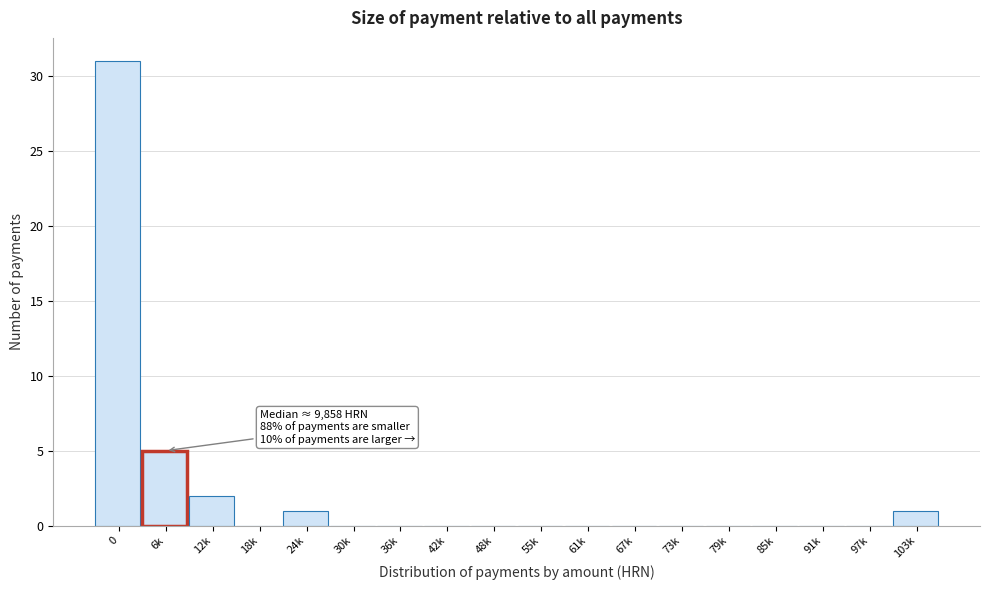

Reading right to left, extract all data points from this chart.

103k=1	97k=0	91k=0	85k=0	79k=0	73k=0	67k=0	61k=0	55k=0	48k=0	42k=0	36k=0	30k=0	24k=1	18k=0	12k=2	6k=5	0=31